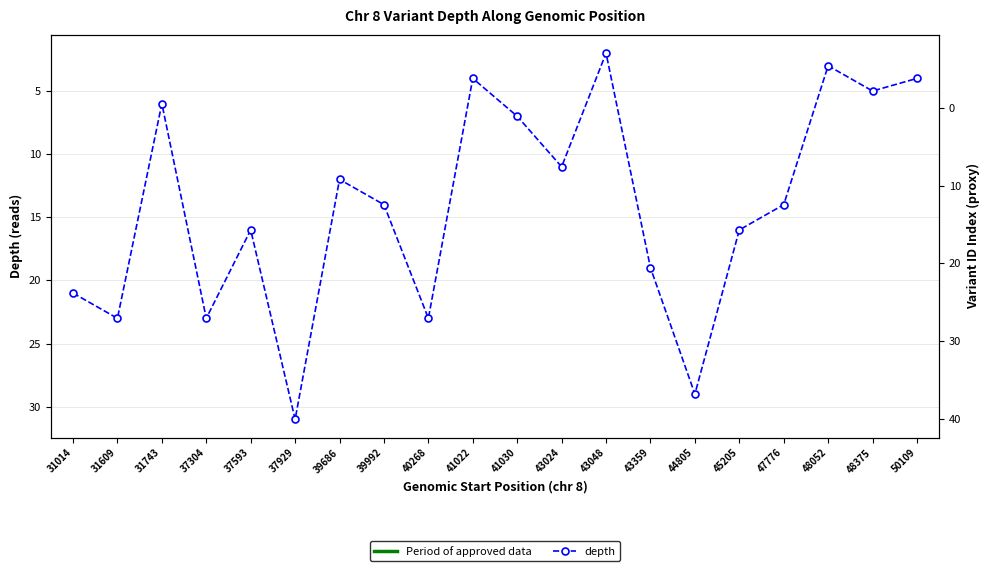

True or false: there are more than 0 points higher than both neighbors.

True